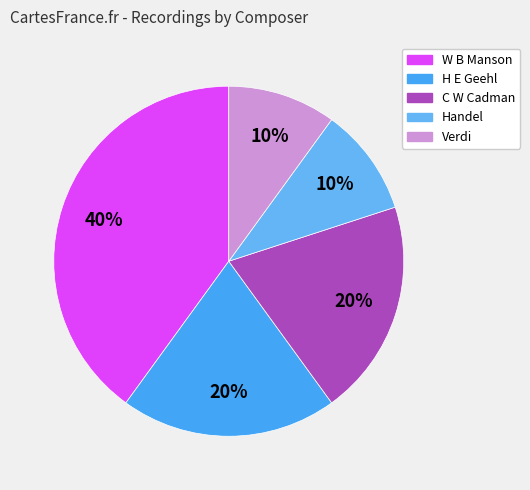

Does W B Manson represent more than half of the total?

No